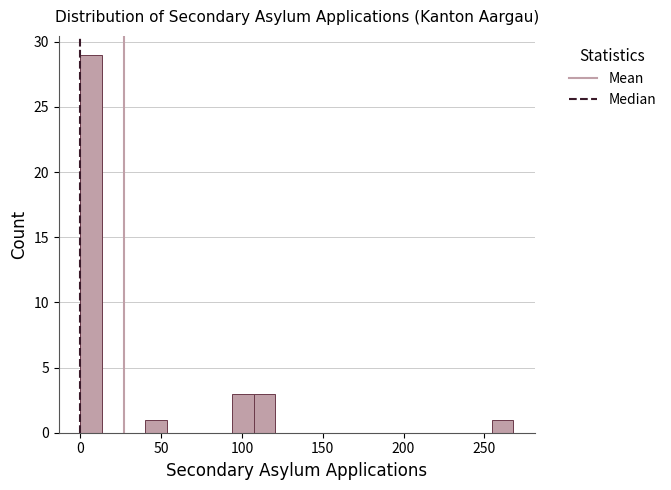

Around what value on the x-axis is the tallest bar? Give the approximate position of its centre, as read against the axis.

5